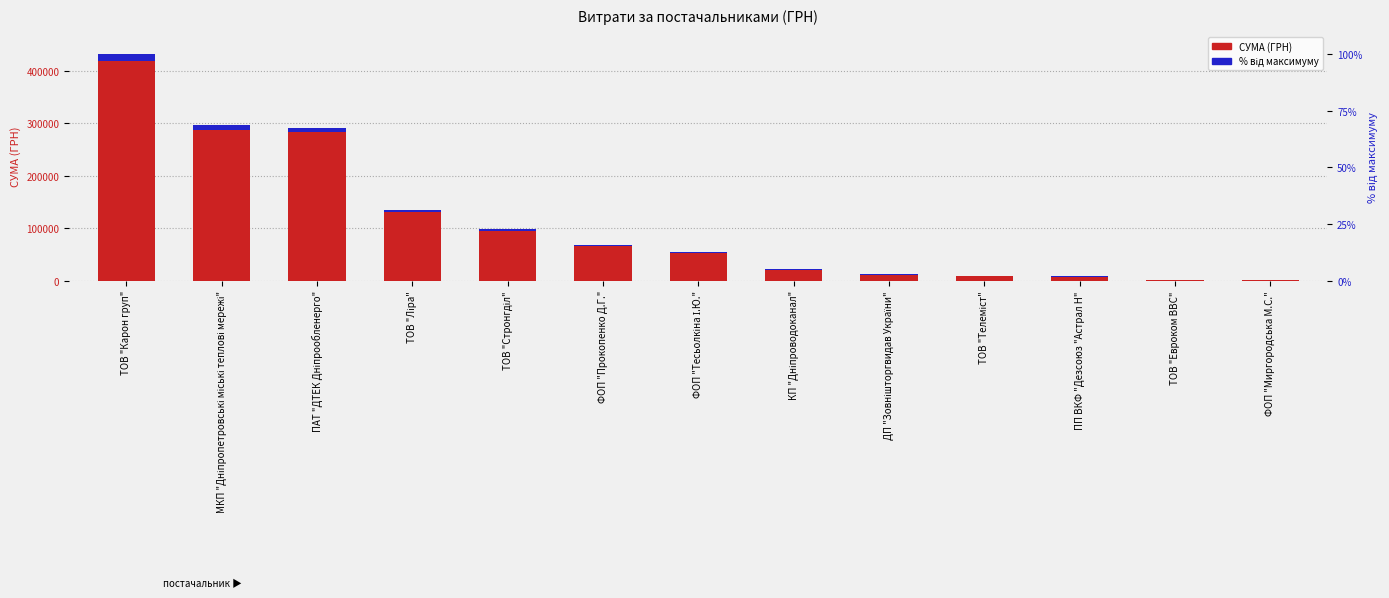

What is the smallest value displayed?

28.6